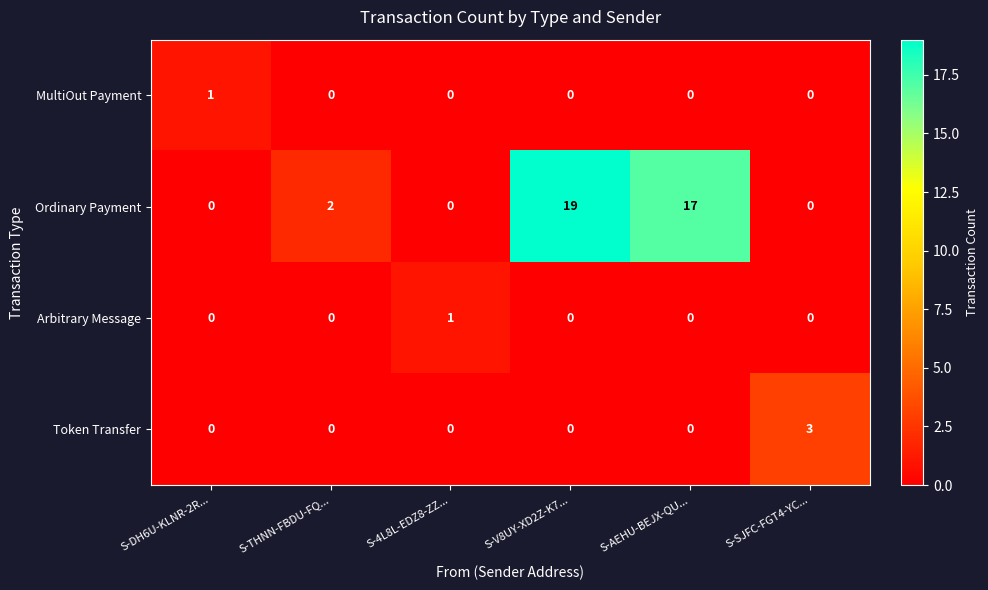

At which category is the sum across all series the highest?

S-V8UY-XD2Z-K7...